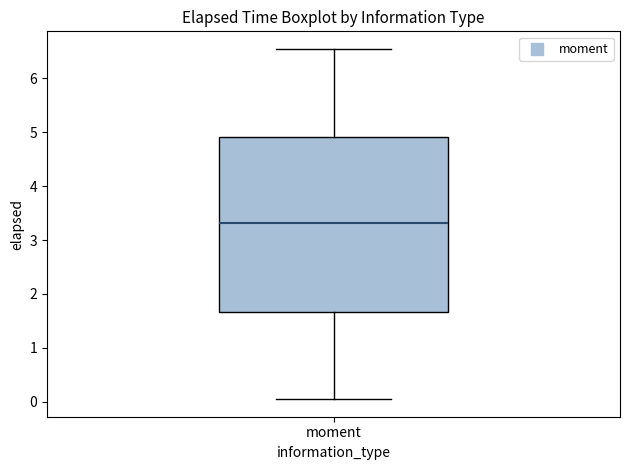

Transcribe this box plot: give where the median line is, the range the box spans, and where the two whiskers end, as read against the y-axis. The values are not printed on the chart, so give them approximately, as read against the axis.

median 3.3, box 1.7 to 4.9, whiskers 0.0 to 6.5